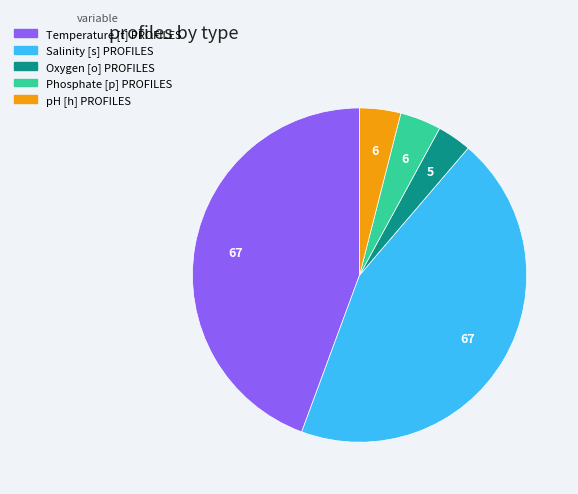

Is the sum of Temperature [t] PROFILES and Oxygen [o] PROFILES greater than half?

No